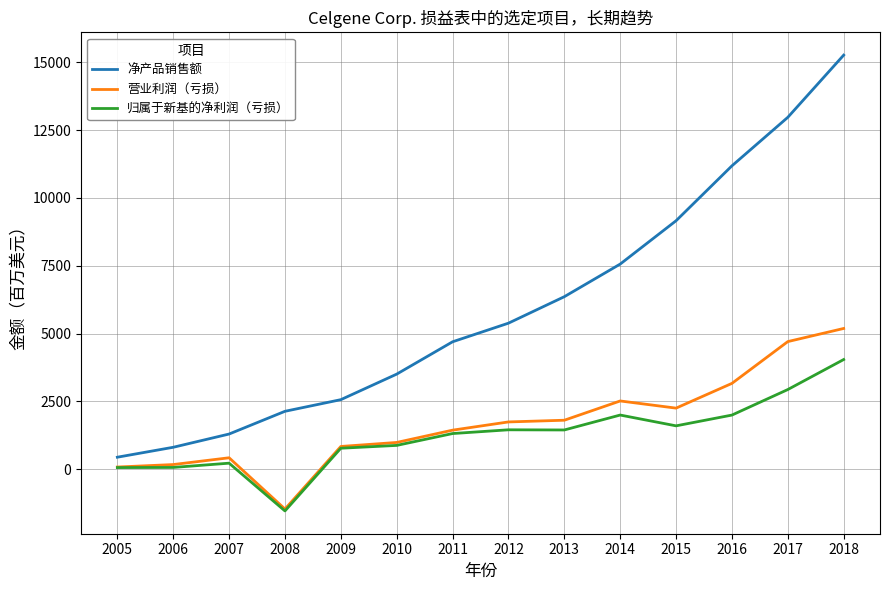

True or false: 归属于新基的净利润（亏损） and 净产品销售额 intersect in this chart.

False